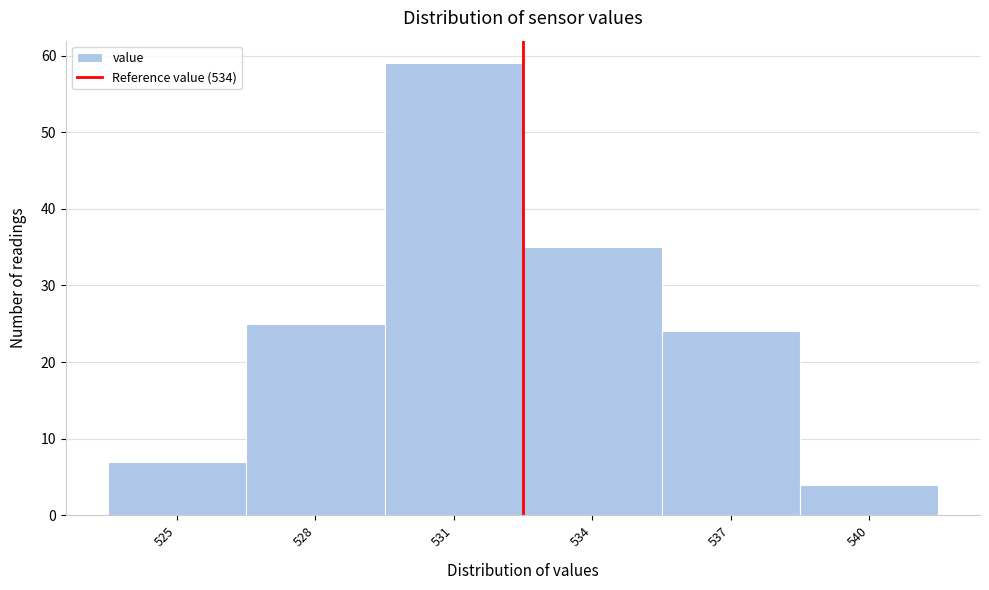

Reading left to right, list all the values displayed in this chart.

525=7	528=25	531=59	534=35	537=24	540=4